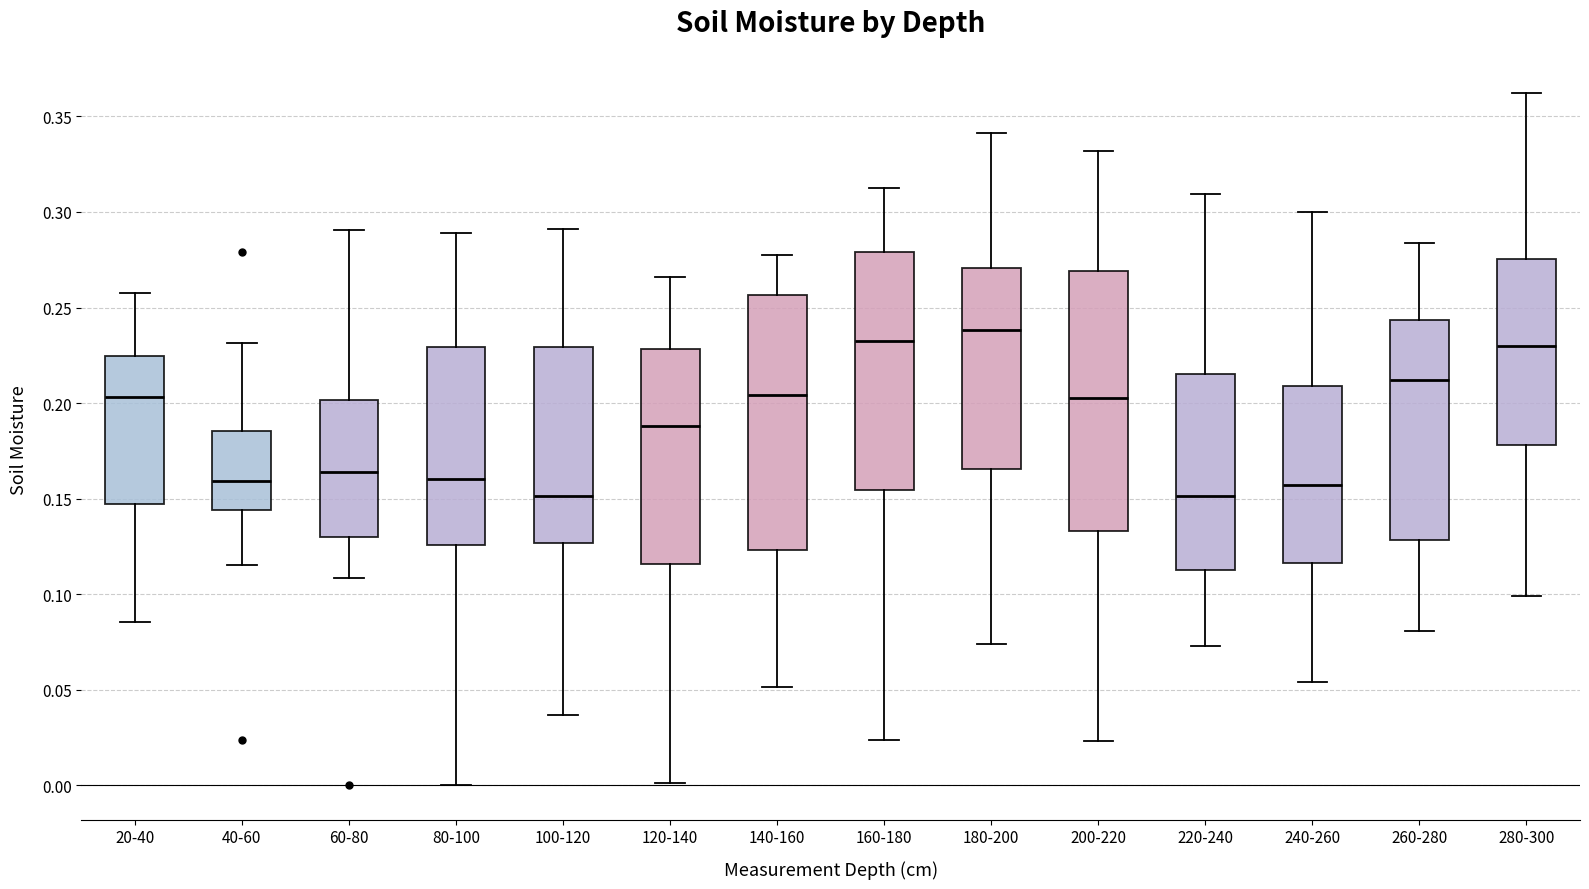

Where is the upper edge of the box for 180-200 on the y-axis? The values are not printed on the chart, so give them approximately, as read against the axis.

0.270